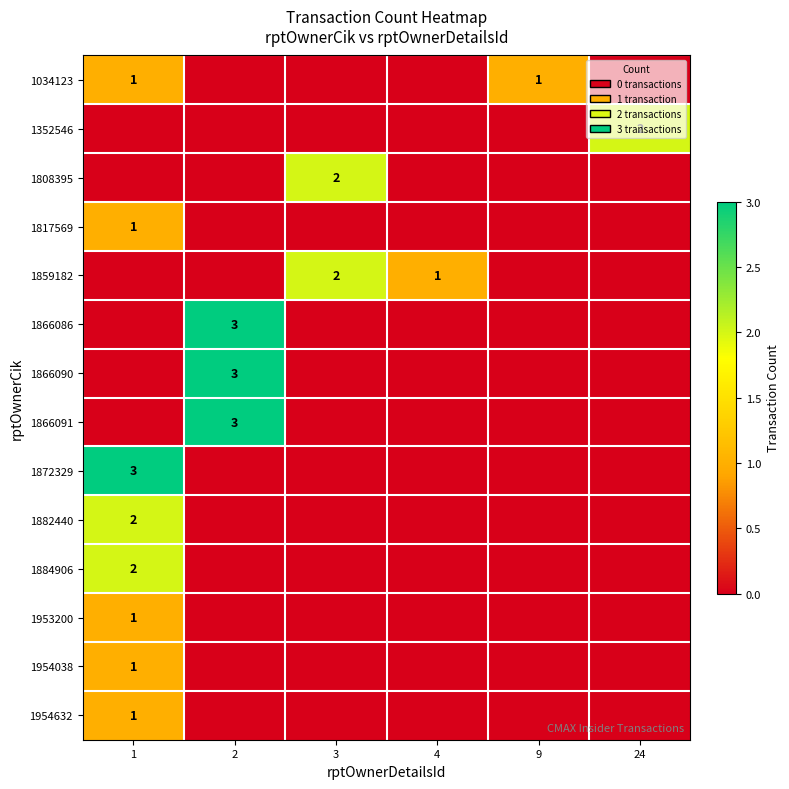

Which category has the highest value in the 1859182 series?

3